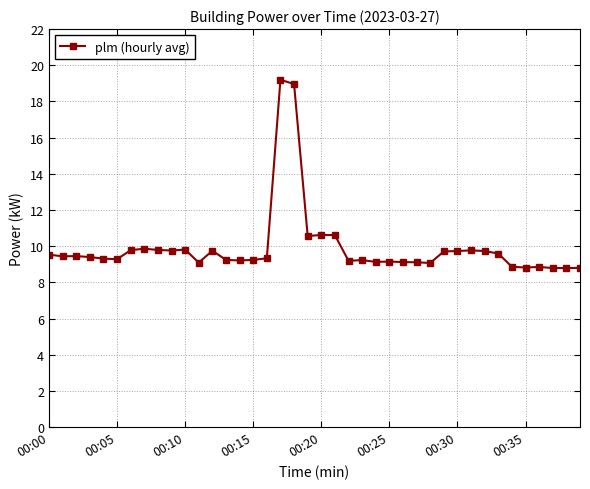

What is the smallest value displayed?

8.8